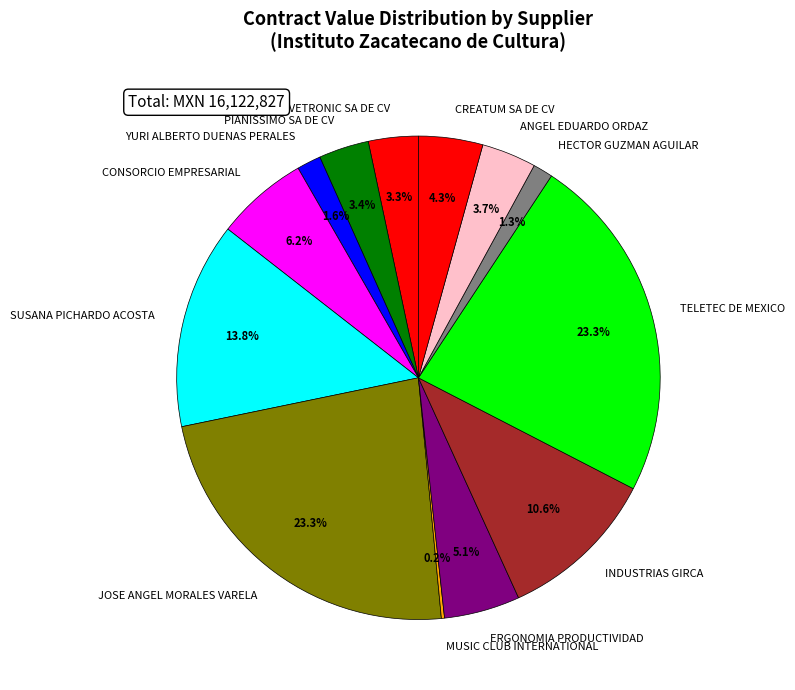

Between YURI ALBERTO DUENAS PERALES and ERGONOMIA PRODUCTIVIDAD, which is larger?

ERGONOMIA PRODUCTIVIDAD